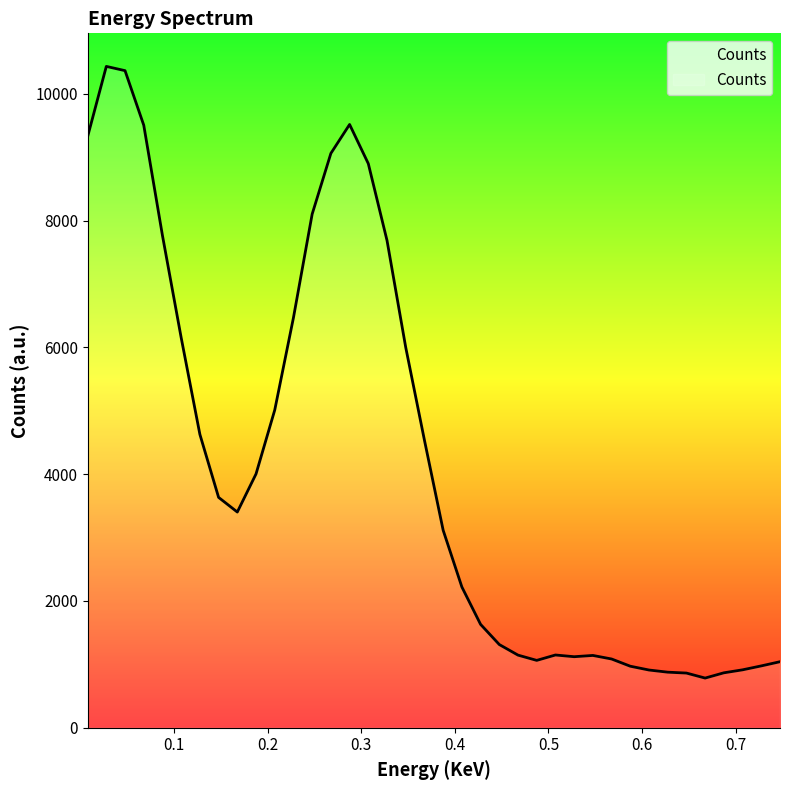

True or false: there are more than 0 points higher than both neighbors.

True